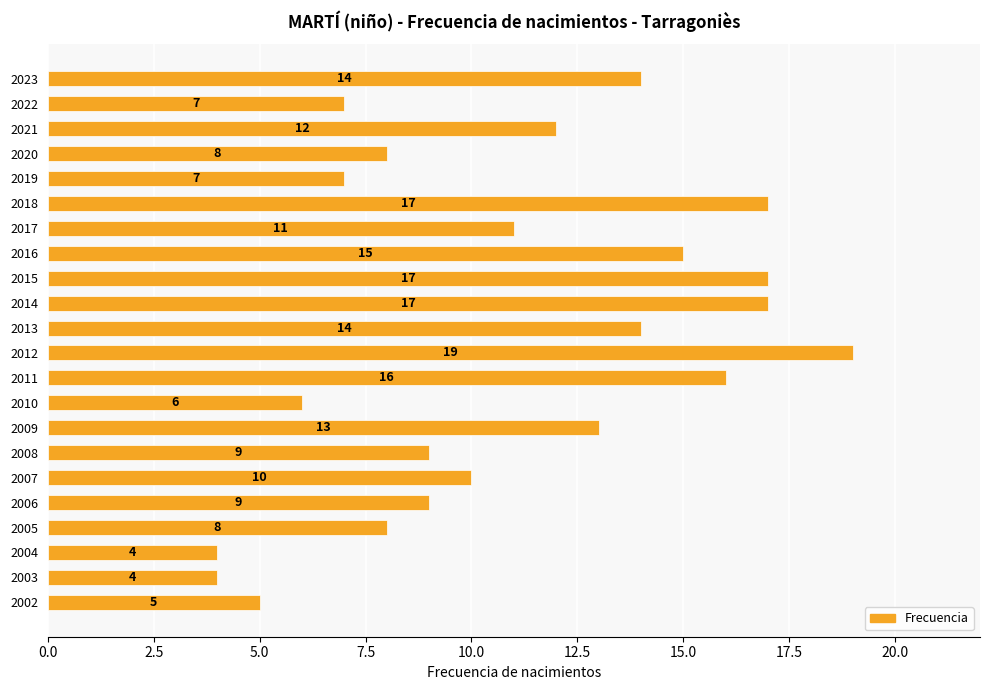

What is the value of the 9th bar from the top?

17